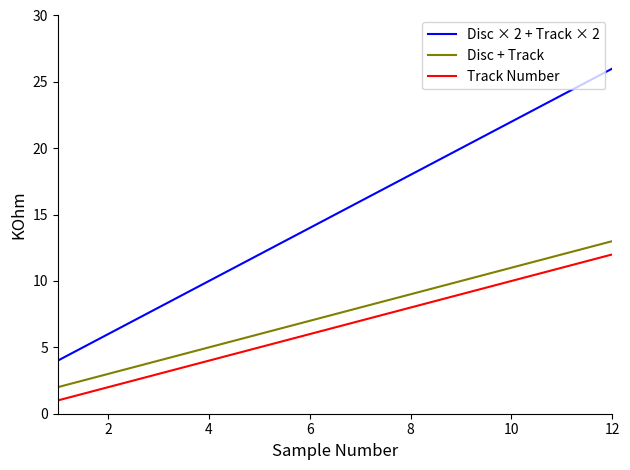

Which series has the largest total across all categories?

Disc × 2 + Track × 2